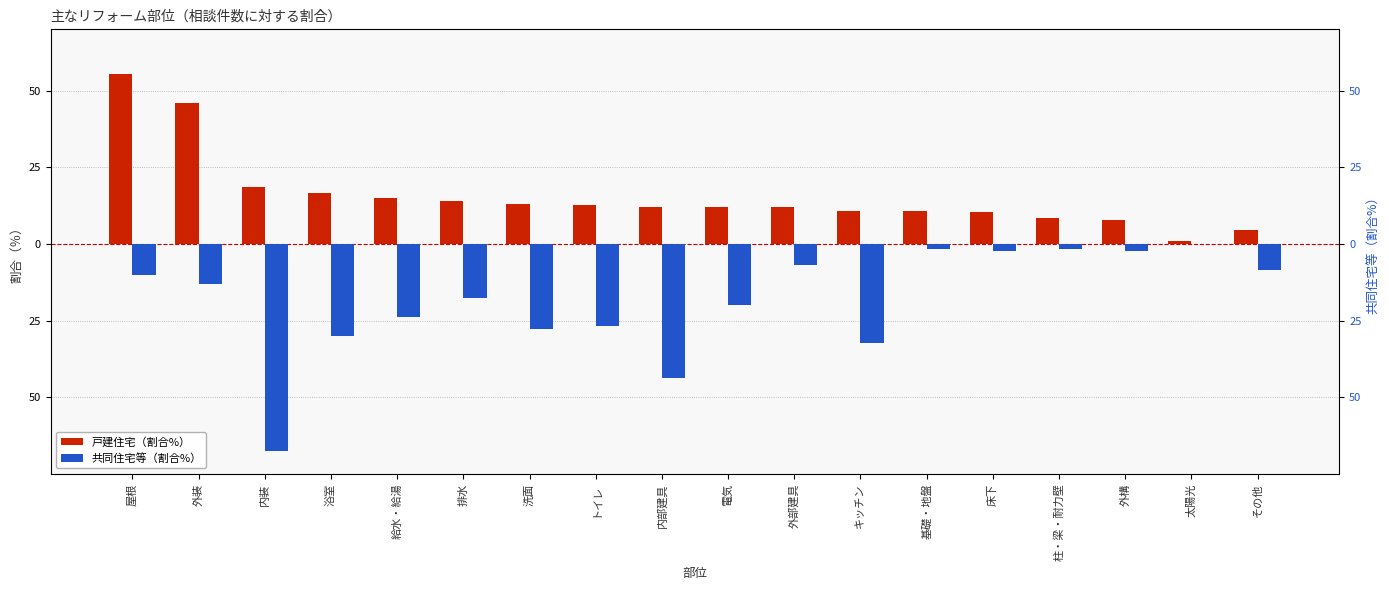

Which series has the largest total across all categories?

戸建住宅（割合%）